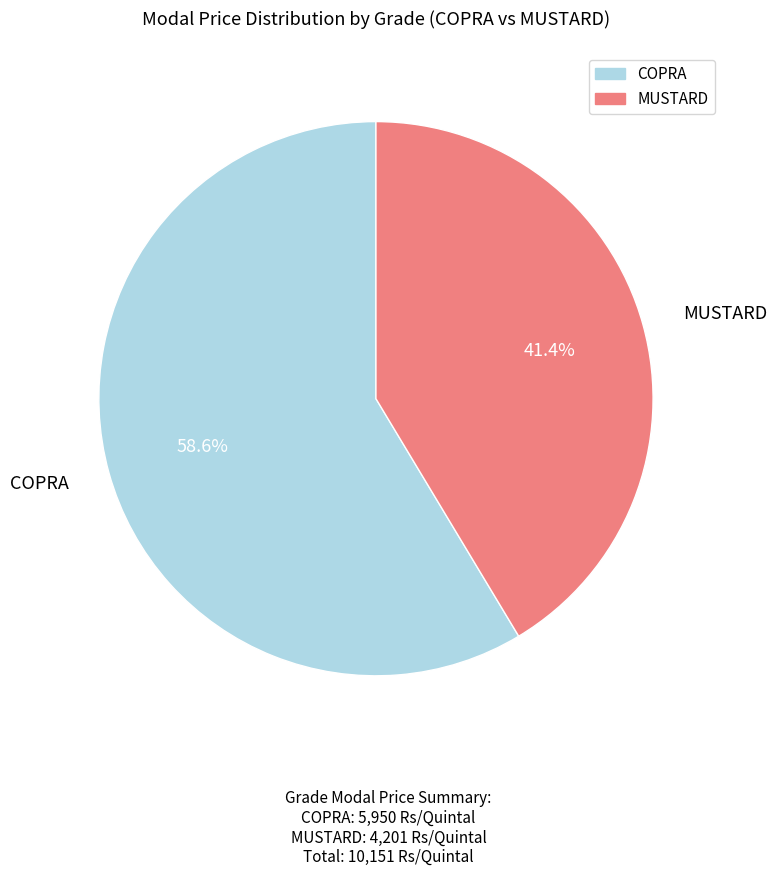

To the nearest percent, what is the combined percentage of MUSTARD and COPRA?

100%